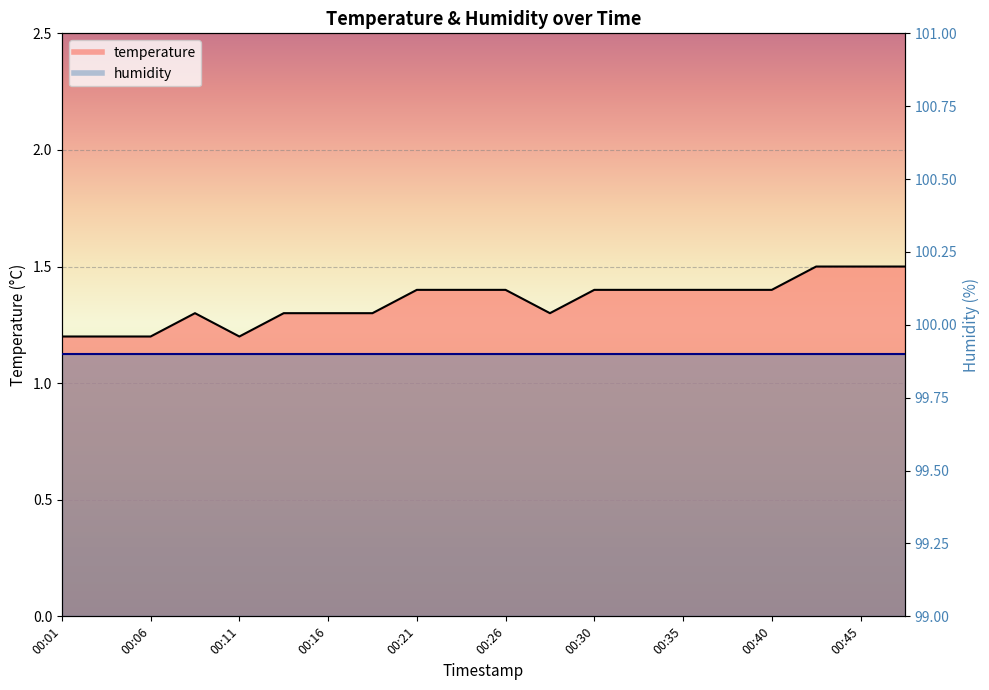

What is the ratio of the value at 00:33 to the value at 00:11?

1.2